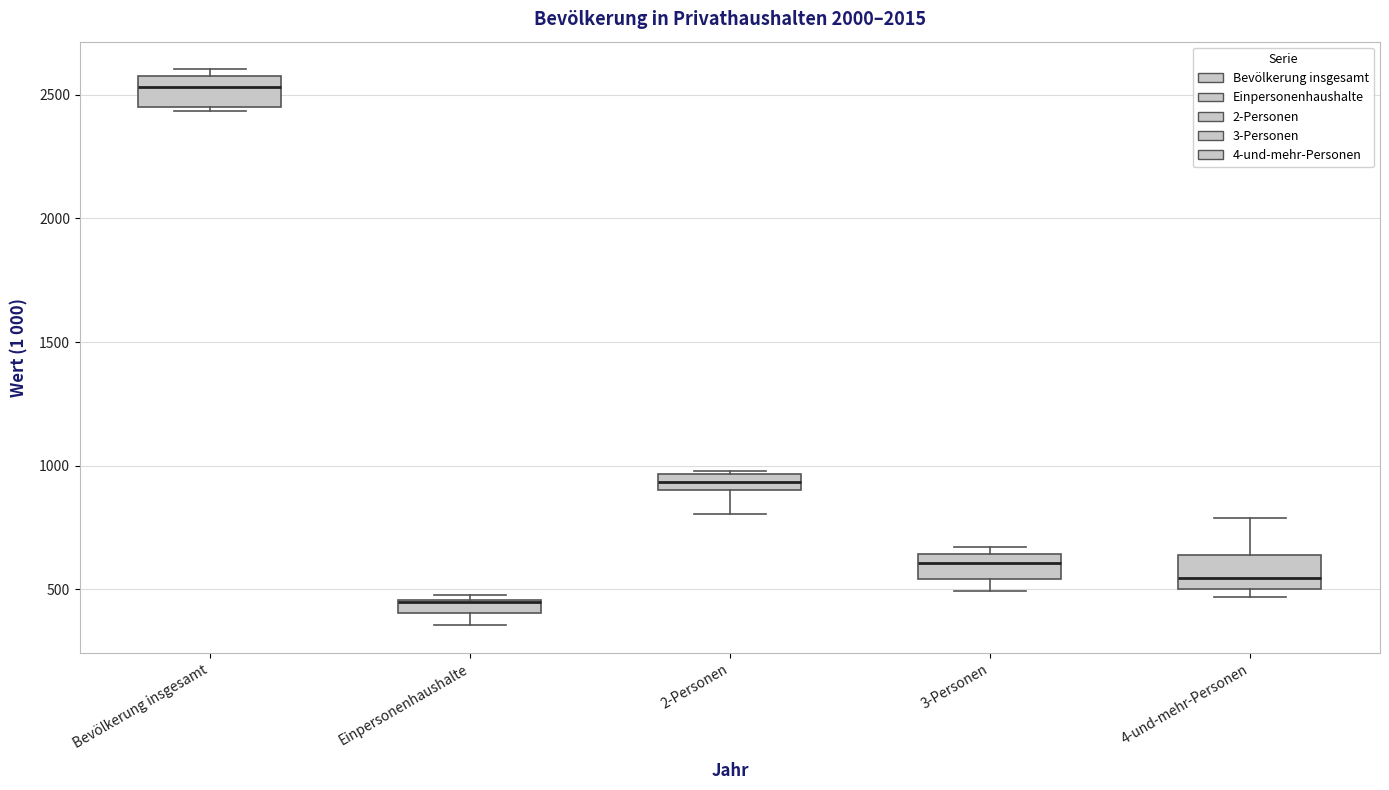

Which box has the highest median line?

Bevölkerung insgesamt